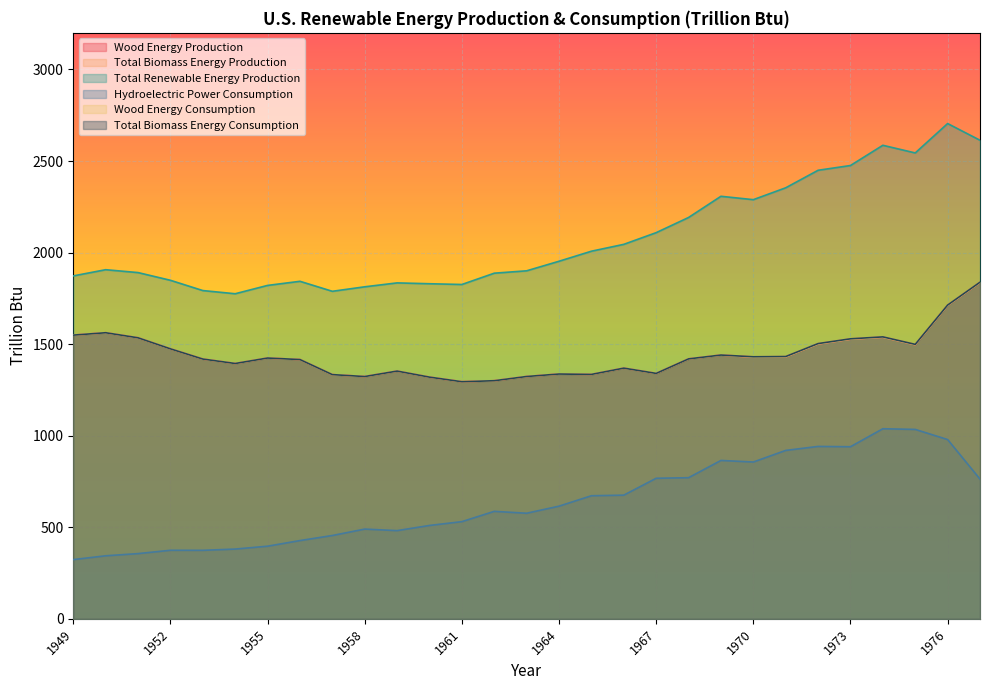

Does the chart display data point markers on the line(s)?

No